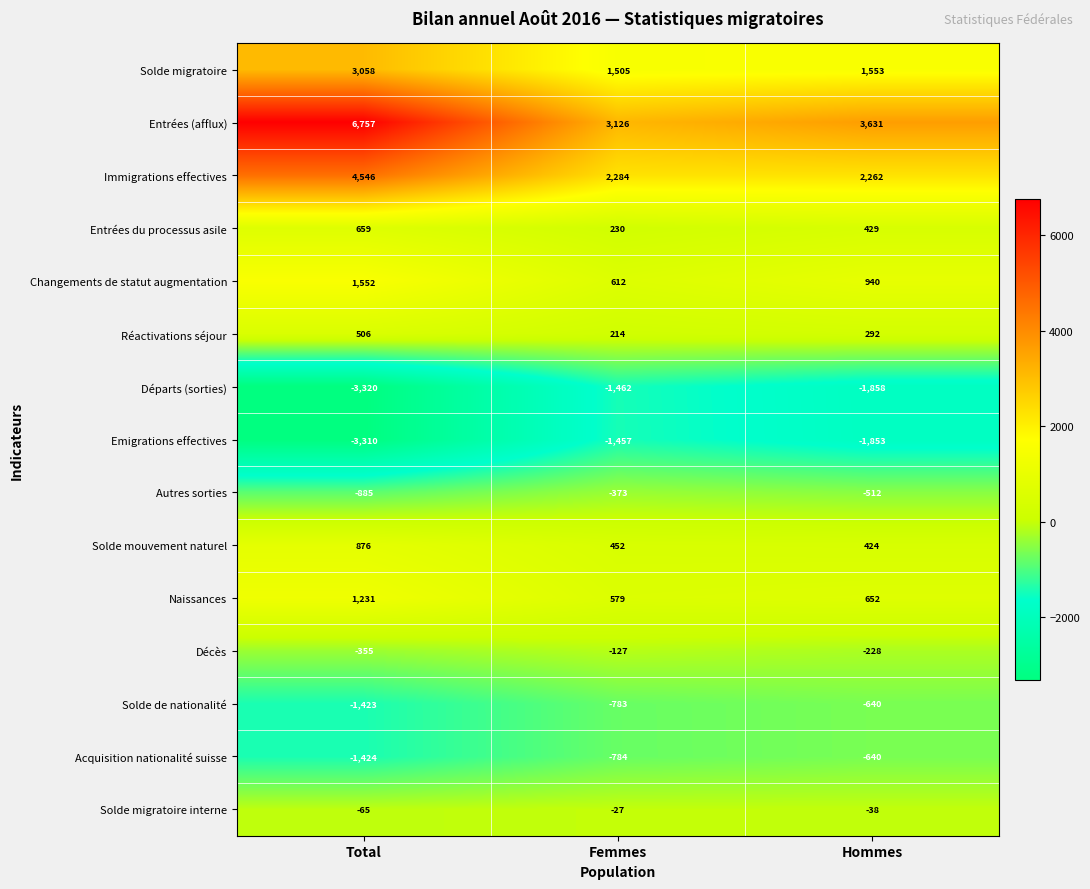

At which category is the sum across all series the highest?

Total